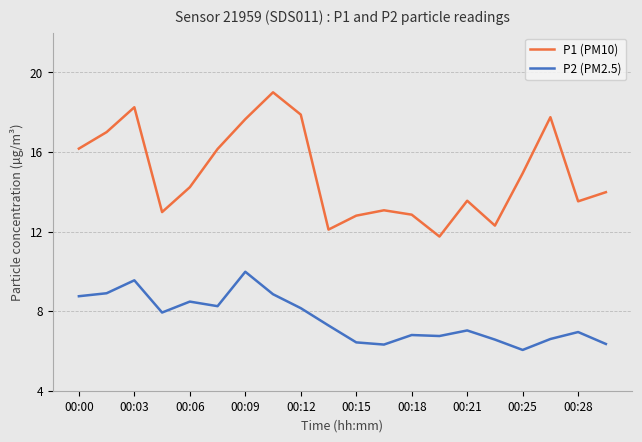

Which series has the largest total across all categories?

P1 (PM10)